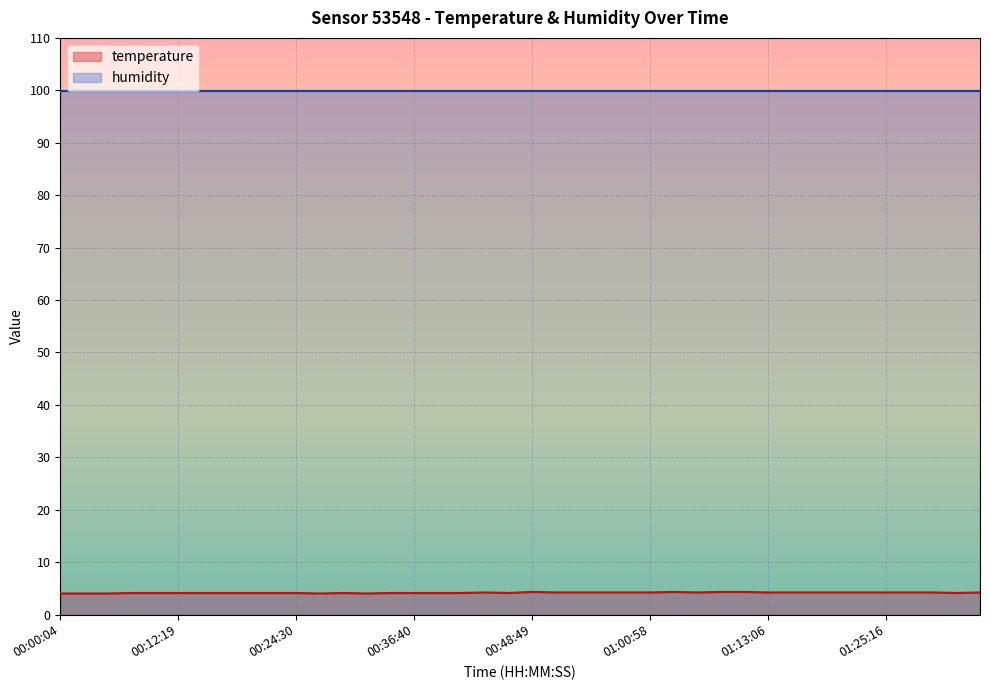

What is the change in value from 00:00:04 to 00:22:04?

+0.1